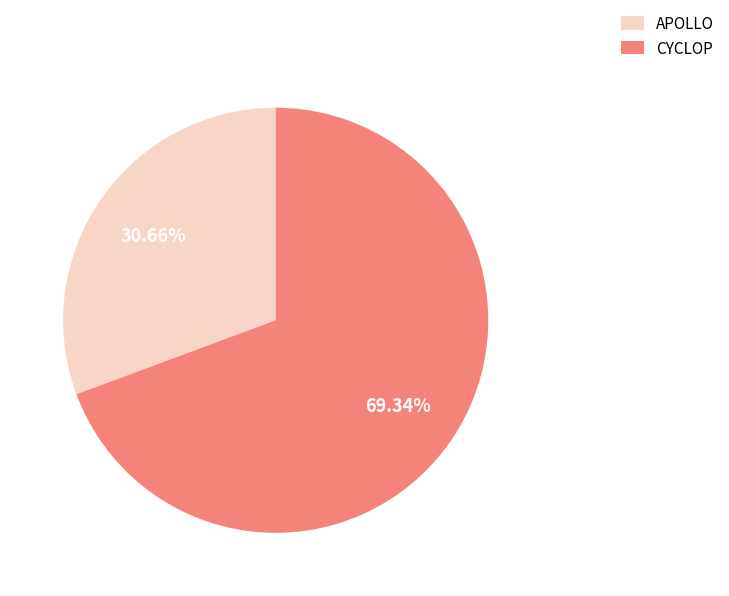

True or false: APOLLO accounts for 31% of the total.

True